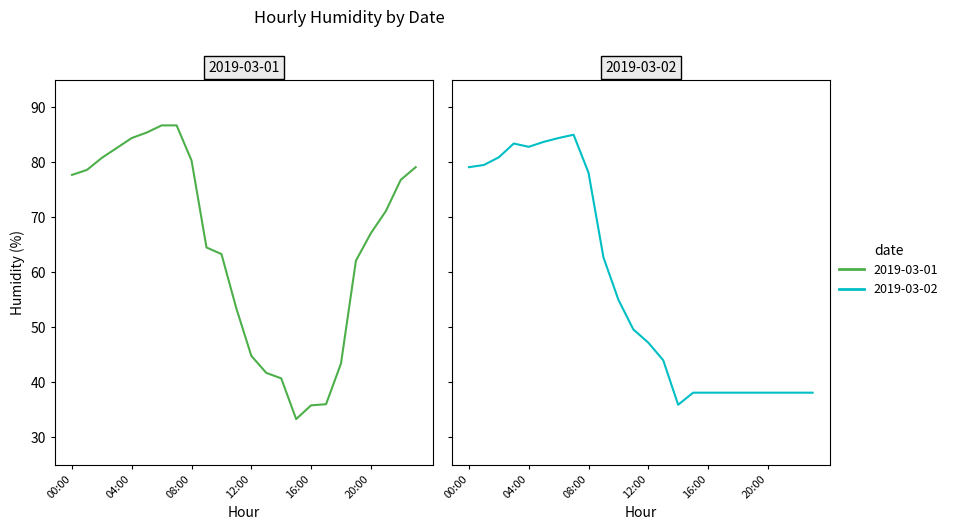

List the series in order of their overall mean, highest first.

2019-03-01, 2019-03-02